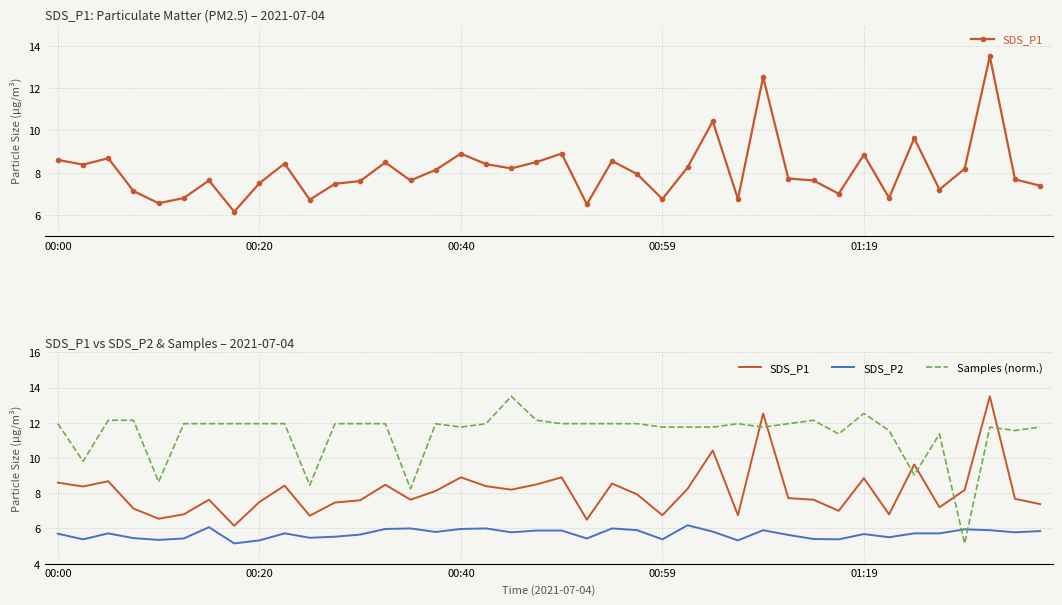

Is it true that SDS_P2 equals 5.6 at 29?

True